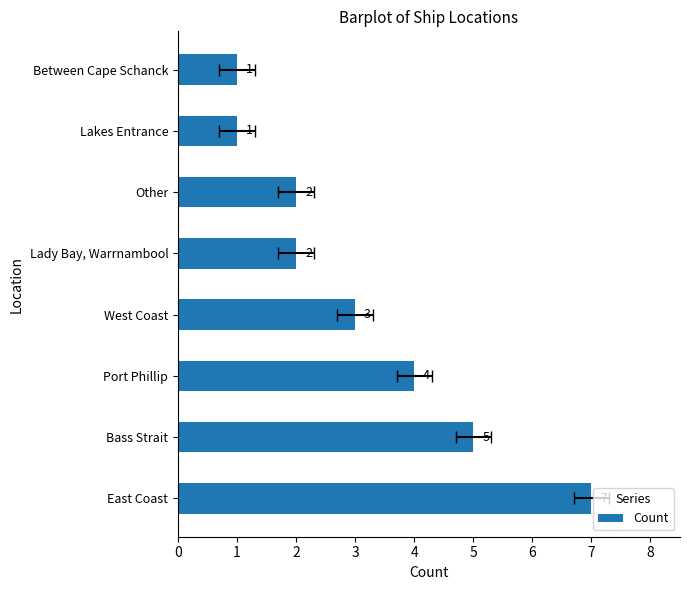

What is the value of the 8th bar from the left?

1